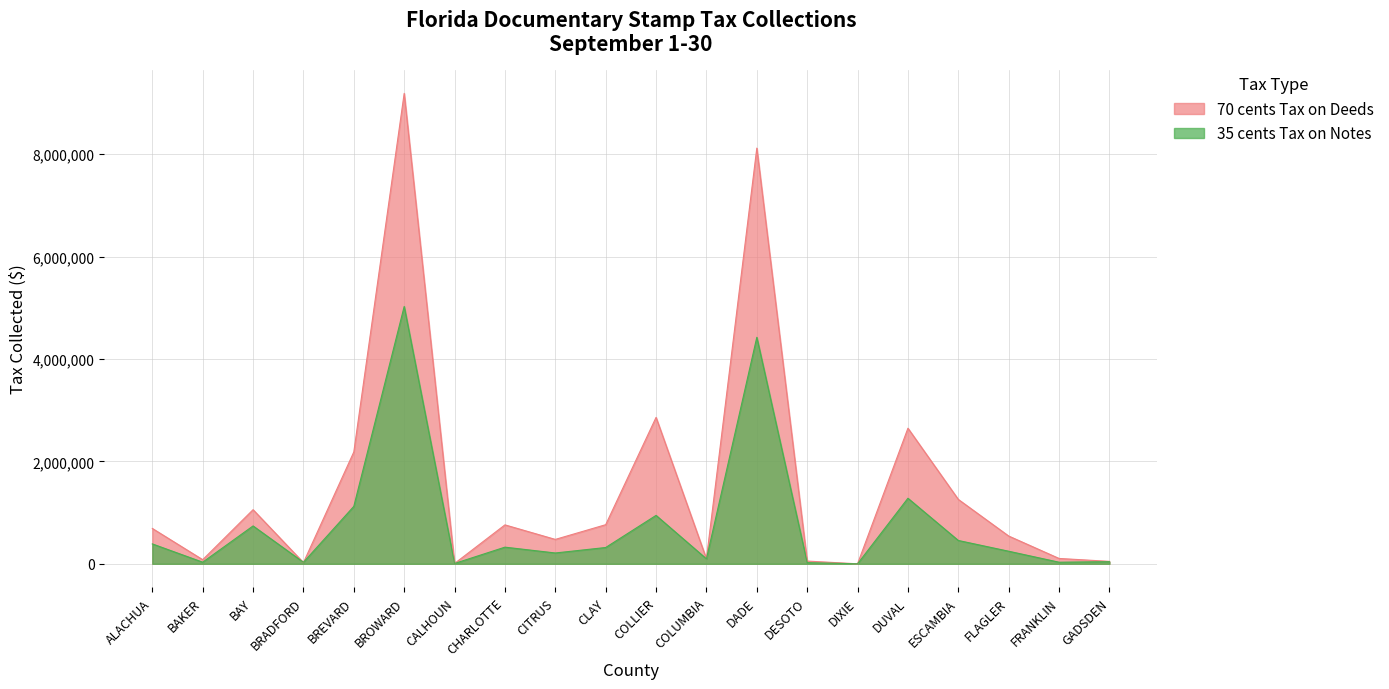

Rank the series at CALHOUN from lowest to highest value.

35 cents Tax on Notes, 70 cents Tax on Deeds